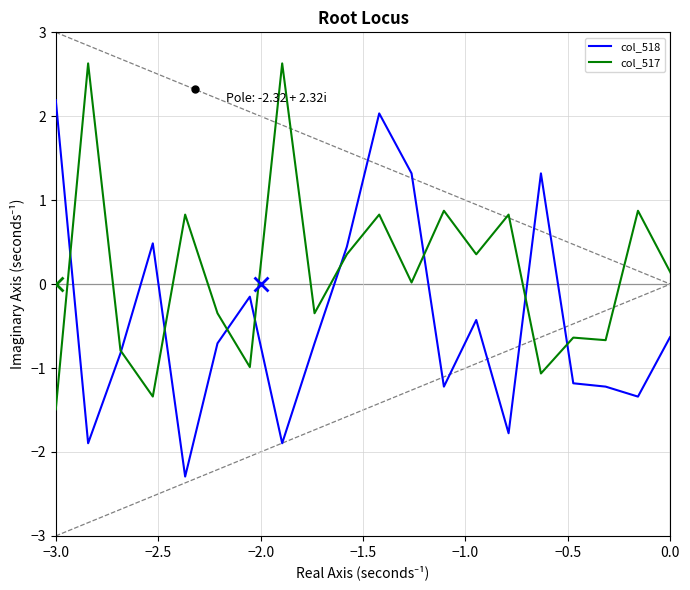

How many values in col_517 are above zero?

19